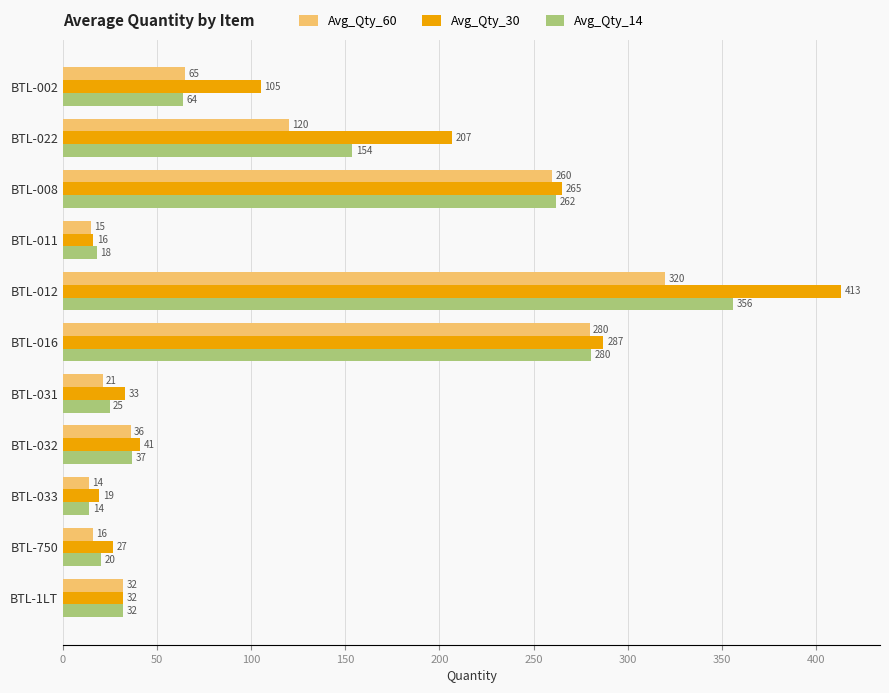

True or false: Avg_Qty_30 has a value of 206.7 at BTL-022.

True